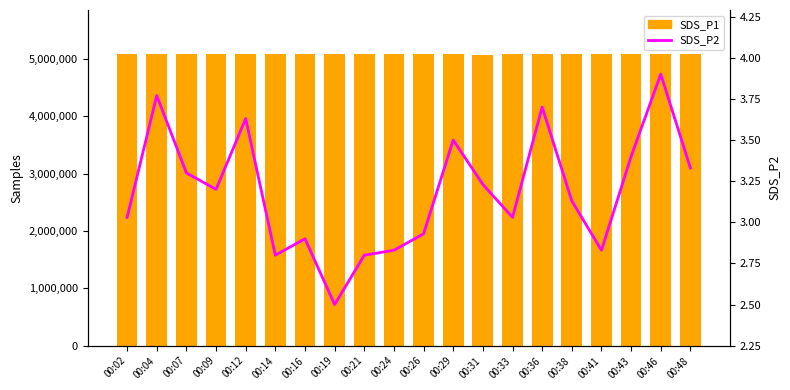

The value of SDS_P2 at 00:33 is 0.7. True or false?

False